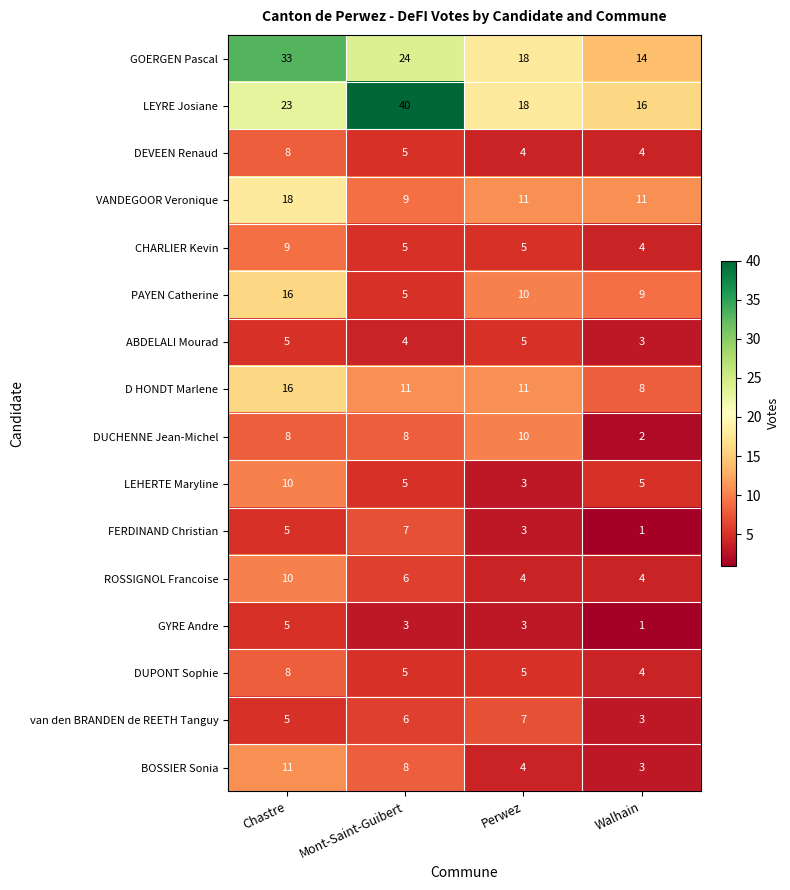

Is it true that GOERGEN Pascal equals 6 at Walhain?

False